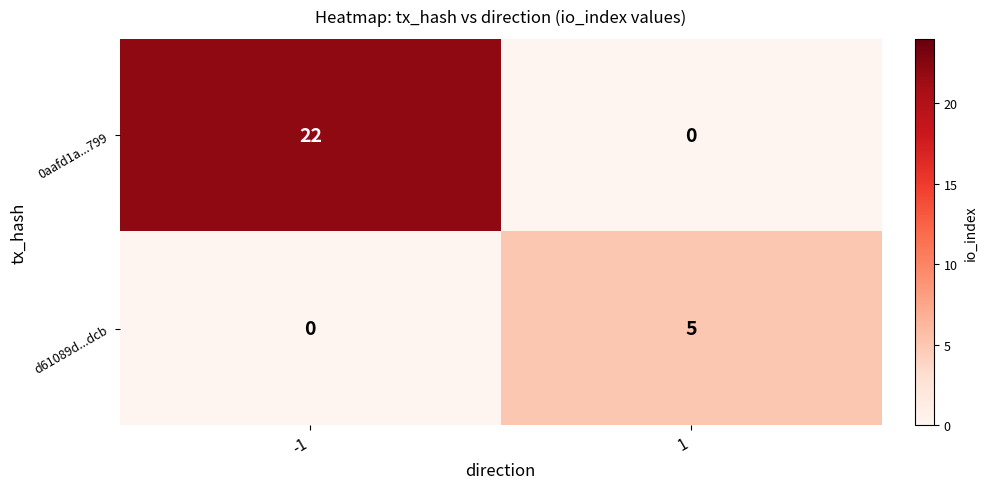

Reading left to right, list all the values displayed in this chart.

0aafd1a...799: -1=22	1=0
d61089d...dcb: -1=0	1=5